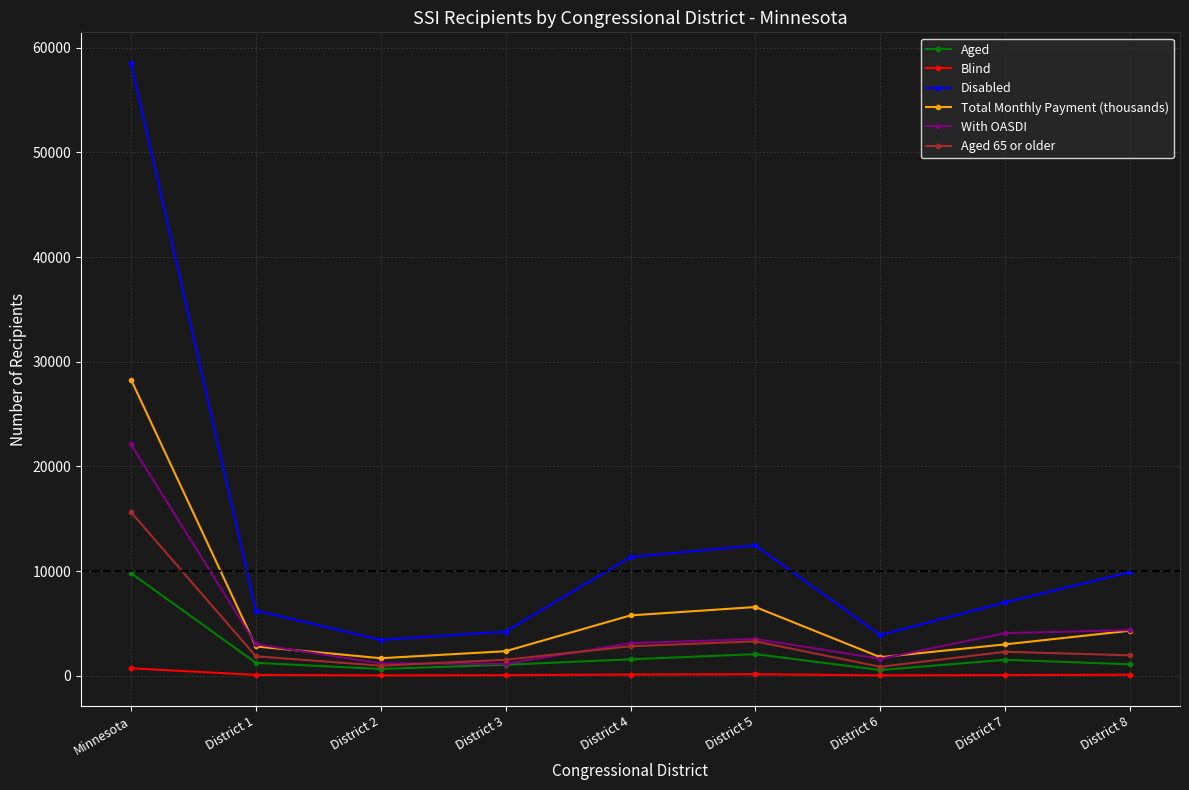

True or false: With OASDI and Blind cross at least once.

False